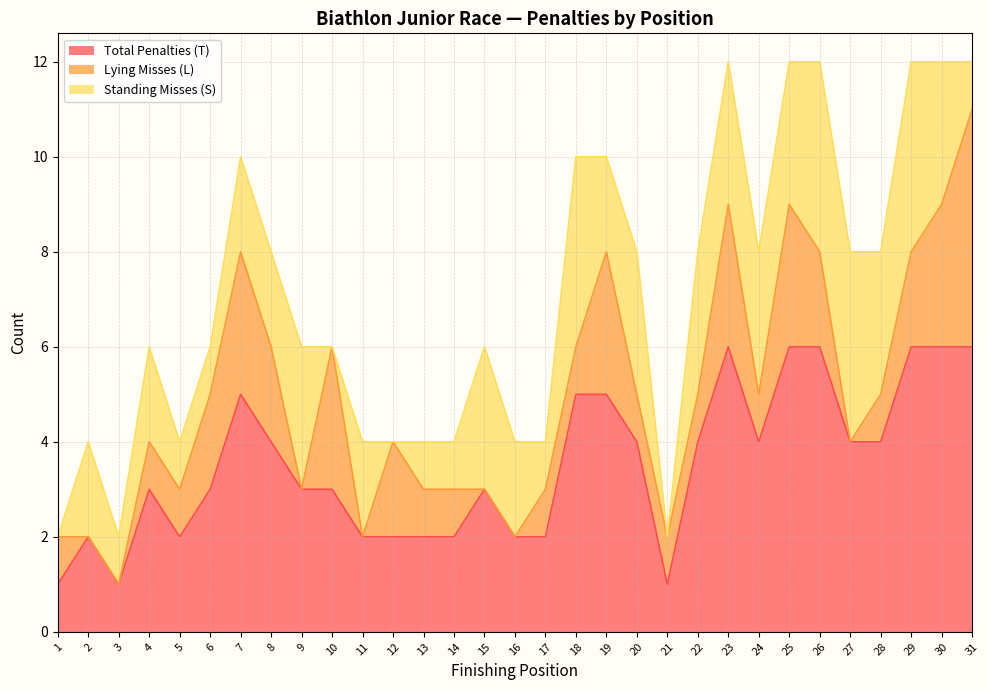

True or false: Total Penalties (T) has more than 2 points higher than both neighbors.

True